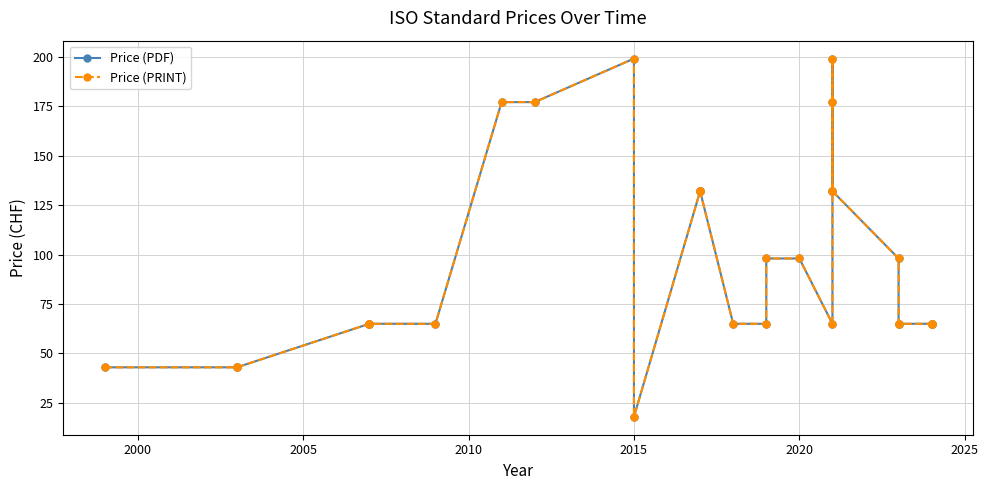

Which series has the largest range (max minus min)?

Price (PDF)